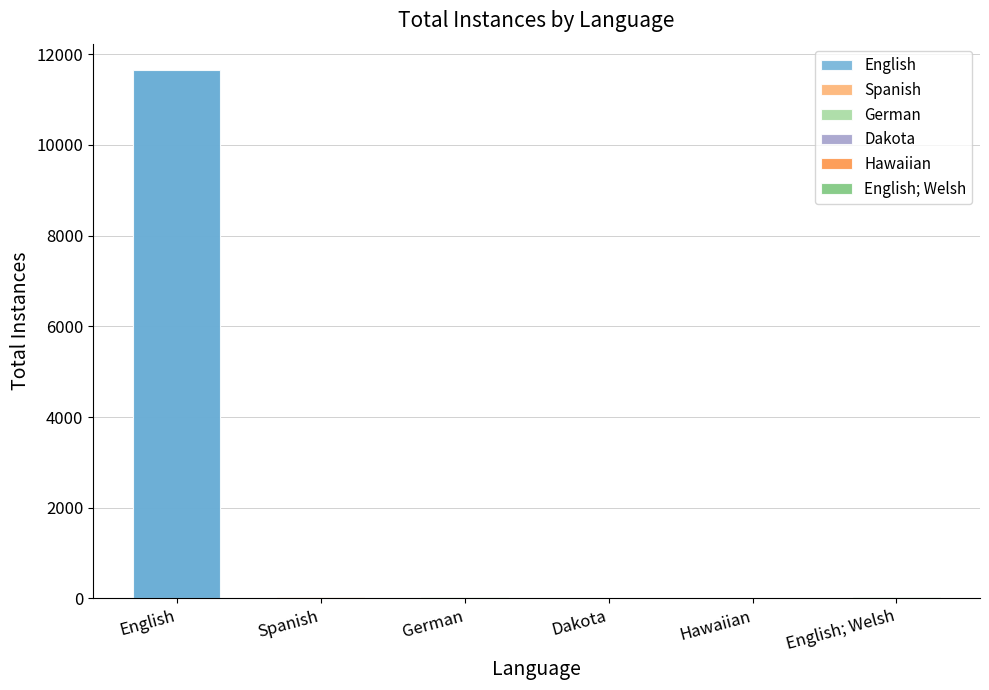

Reading left to right, what are all the values shown in this chart?

11648	23	40	2	1	41